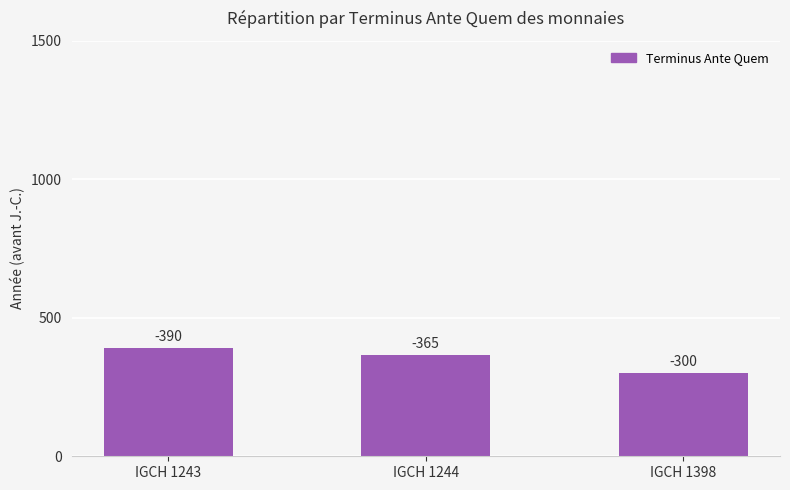

Does the chart contain any negative values?

No